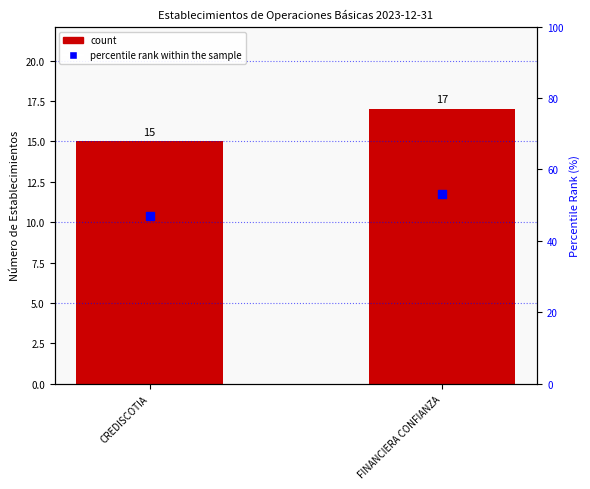

At how many categories does at least one series exceed 15?

2